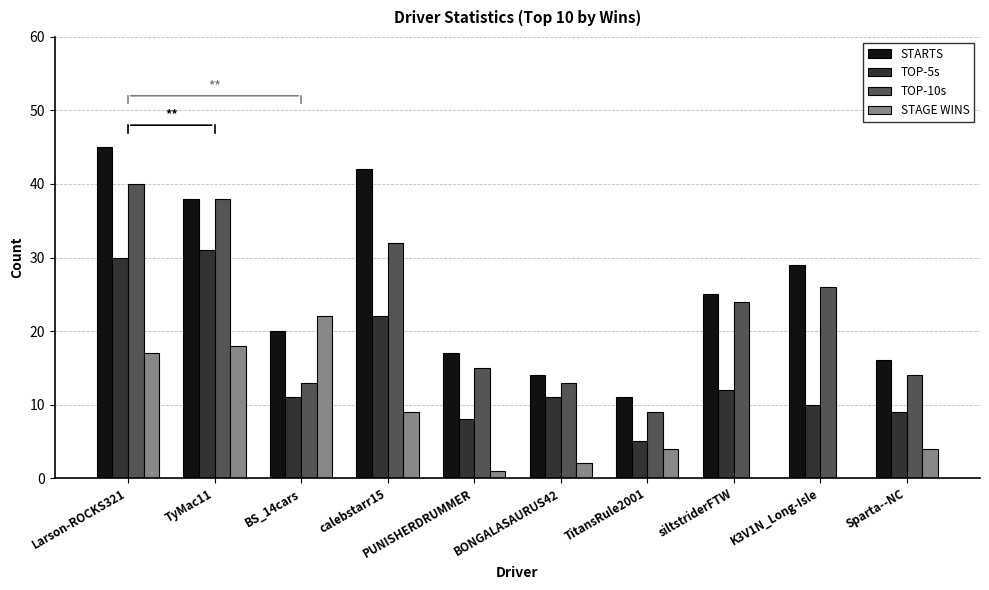

True or false: STAGE WINS has a value of 25 at Larson-ROCKS321.

False